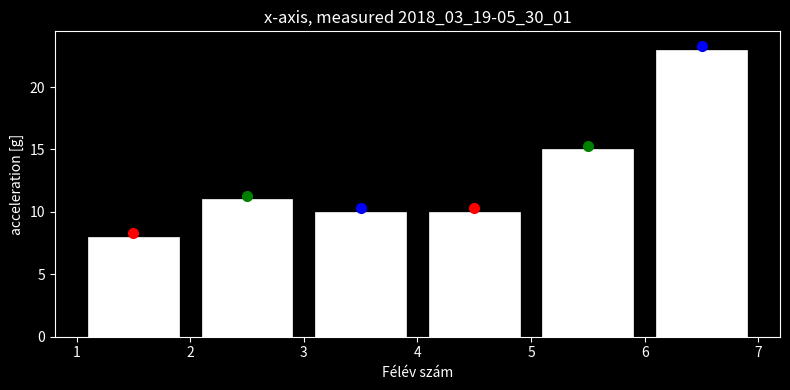

Reading left to right, list every bar in this chart as the range it spans on the x-axis followed by its height. The values are not printed on the chart, so give them approximately, as read against the axis.

1 to 2: 8
2 to 3: 11
3 to 4: 10
4 to 5: 10
5 to 6: 15
6 to 7: 23